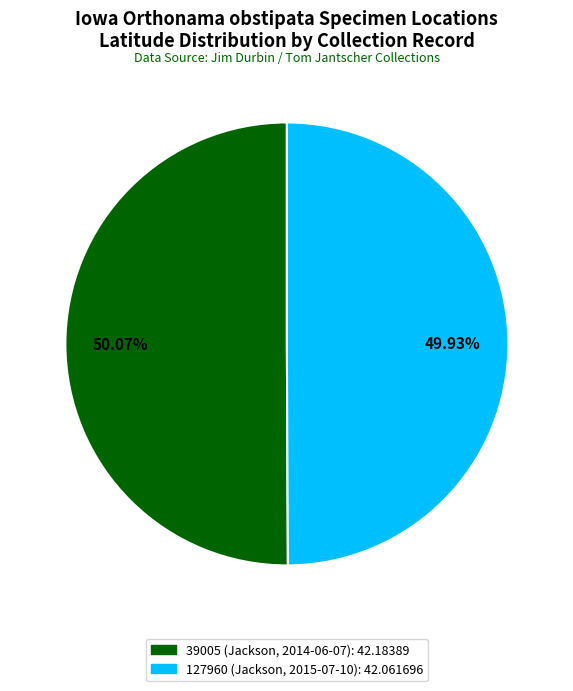

How many segments does this pie chart have?

2